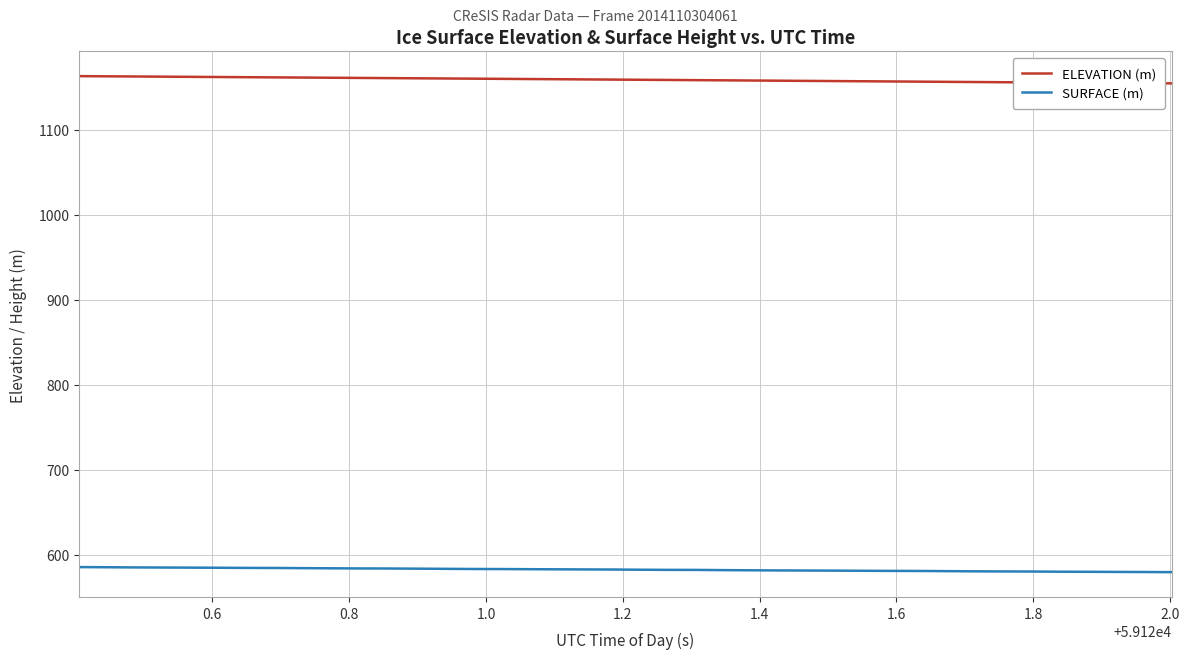

How many lines are shown in the chart?

2